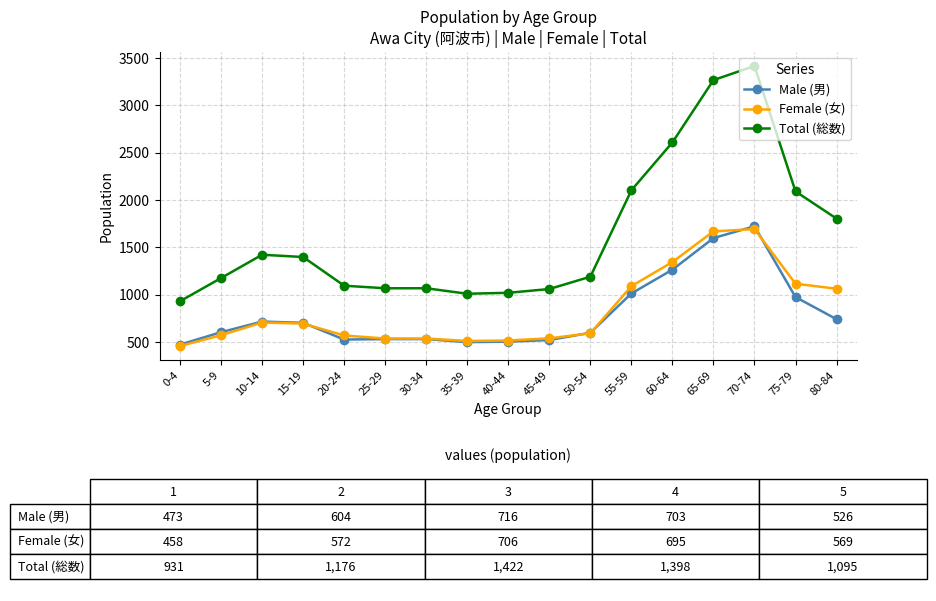

What is the approximate value of Male (男) at 80-84?

741